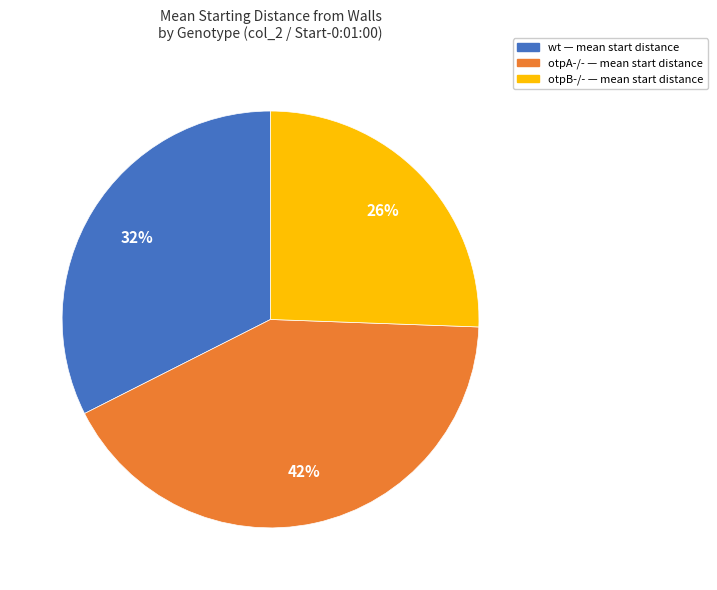

What is the ratio of the value at otpB-/- to the value at otpA-/-?

0.6